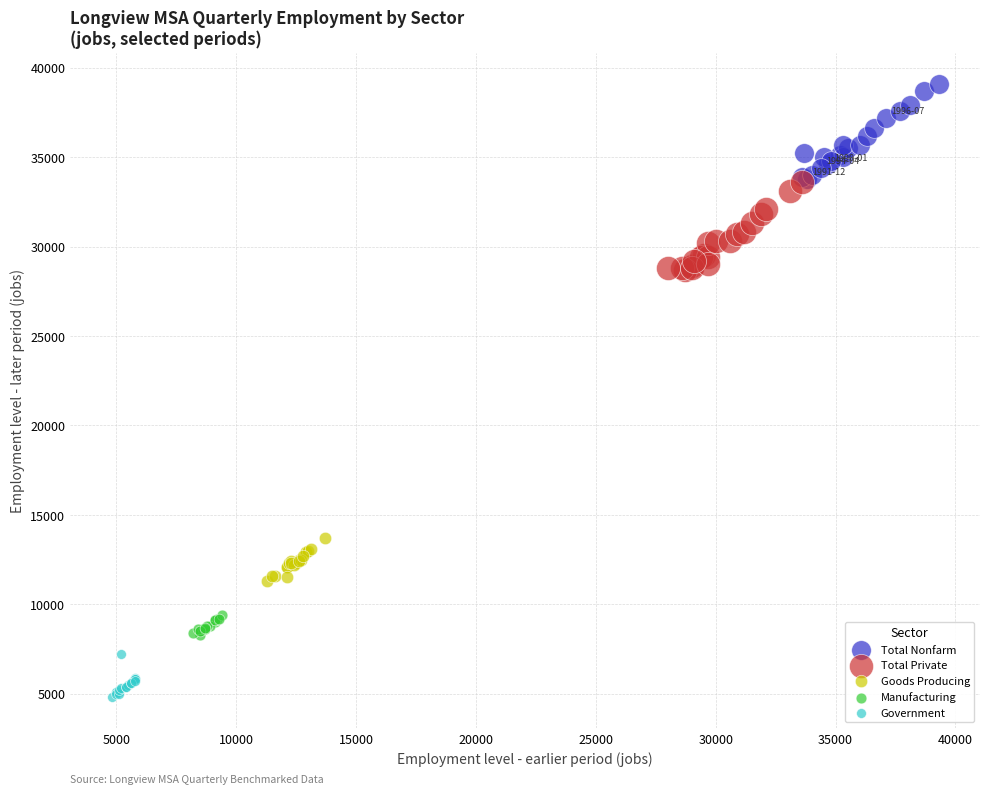

Which series reaches the minimum Y coordinate?

Government